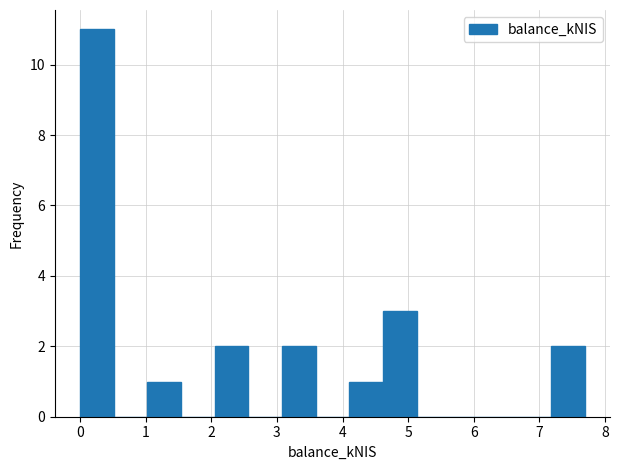

Reading left to right, transcribe this chart: for each bar, give the range it covers on the x-axis and its height. Neither the bar edges nor the heights are printed on the chart, so give them approximately, as read against the axes.

0.0 to 0.5: 11
0.5 to 1.0: 0
1.0 to 1.5: 1
1.5 to 2.1: 0
2.1 to 2.6: 2
2.6 to 3.1: 0
3.1 to 3.6: 2
3.6 to 4.1: 0
4.1 to 4.6: 1
4.6 to 5.1: 3
5.1 to 5.6: 0
5.6 to 6.2: 0
6.2 to 6.7: 0
6.7 to 7.2: 0
7.2 to 7.7: 2